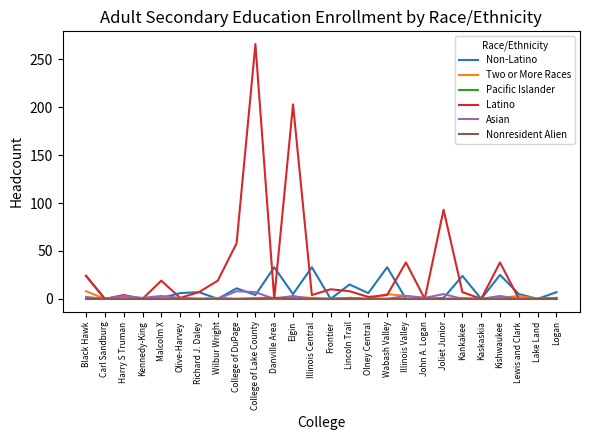

Does the chart have visible grid lines?

No